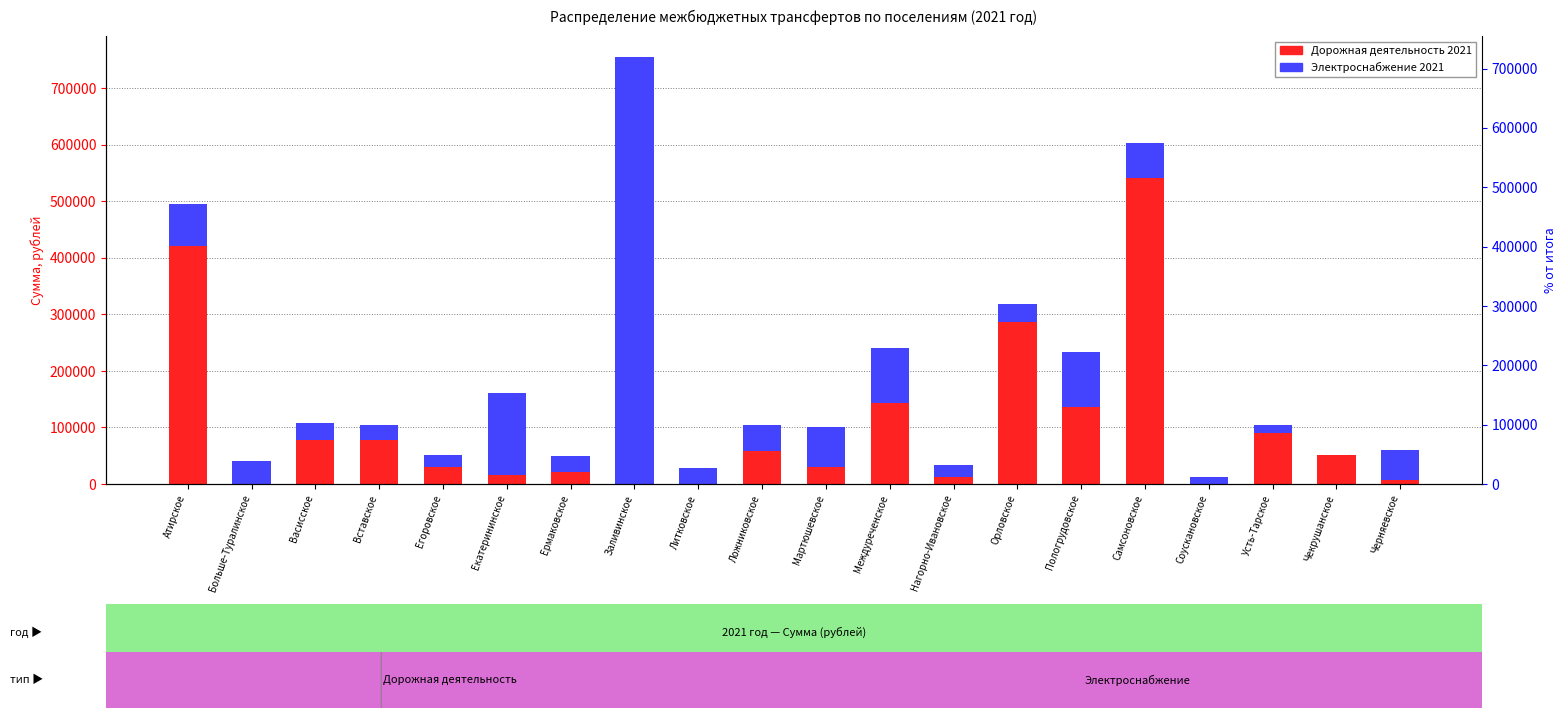

Which series has the largest total across all categories?

Дорожная деятельность 2021